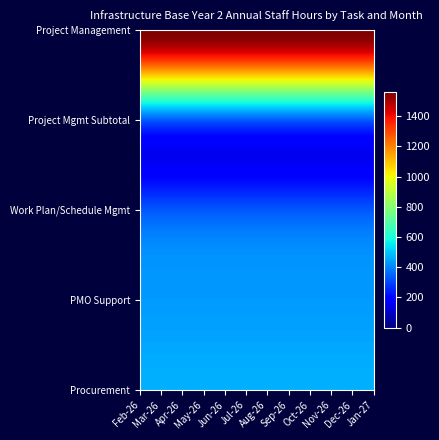

What is the sum of the Project Mgmt Subtotal values at 4 and 9?

659.3